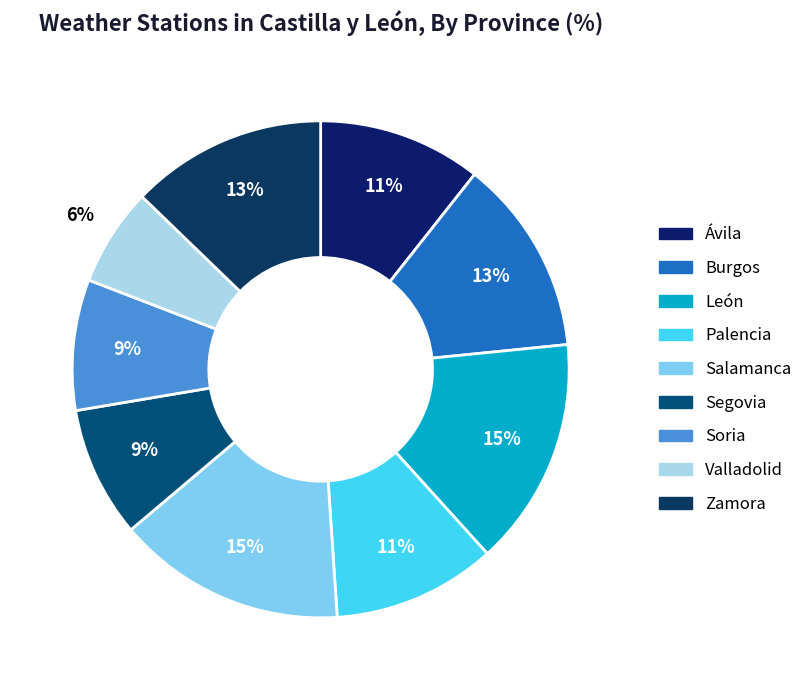

Is there a majority slice in this chart?

No